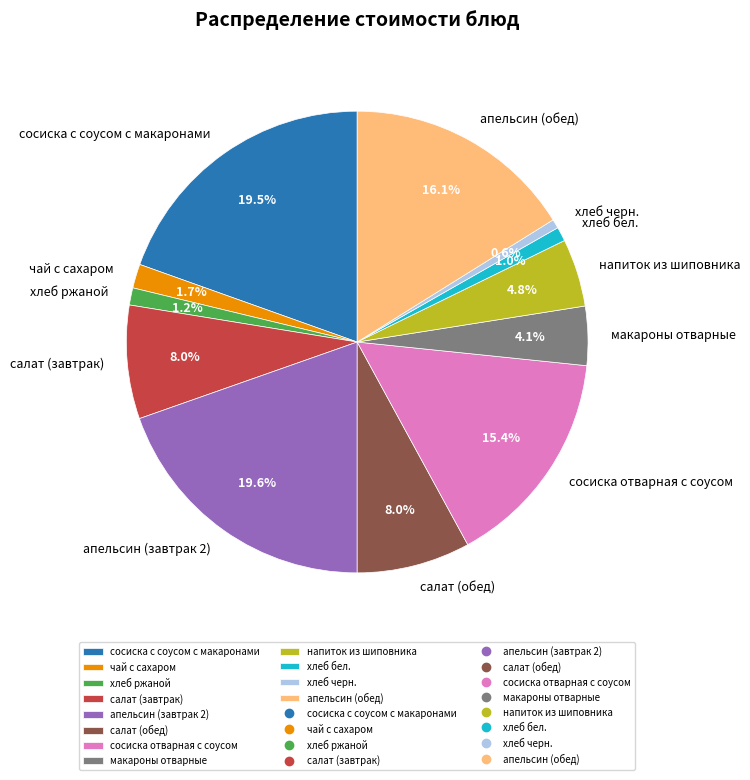

The напиток из шиповника slice represents 13% of the pie. True or false?

False